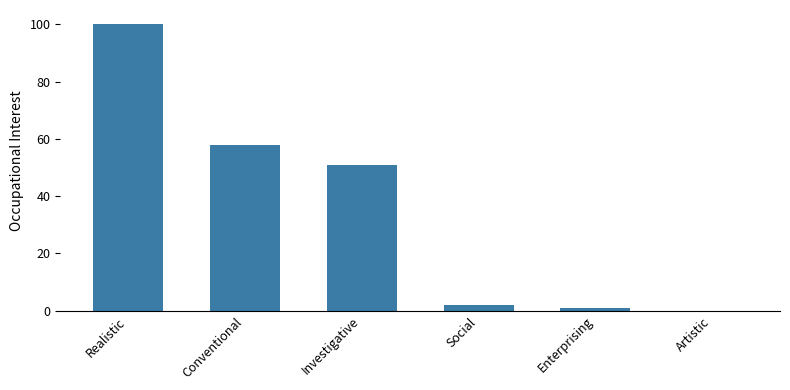

The value at Conventional is 58. True or false?

True